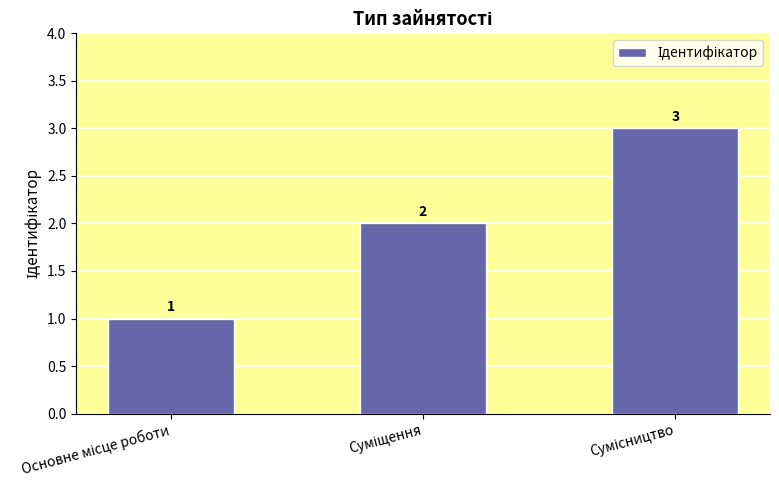

Count the number of categories in the chart.

3